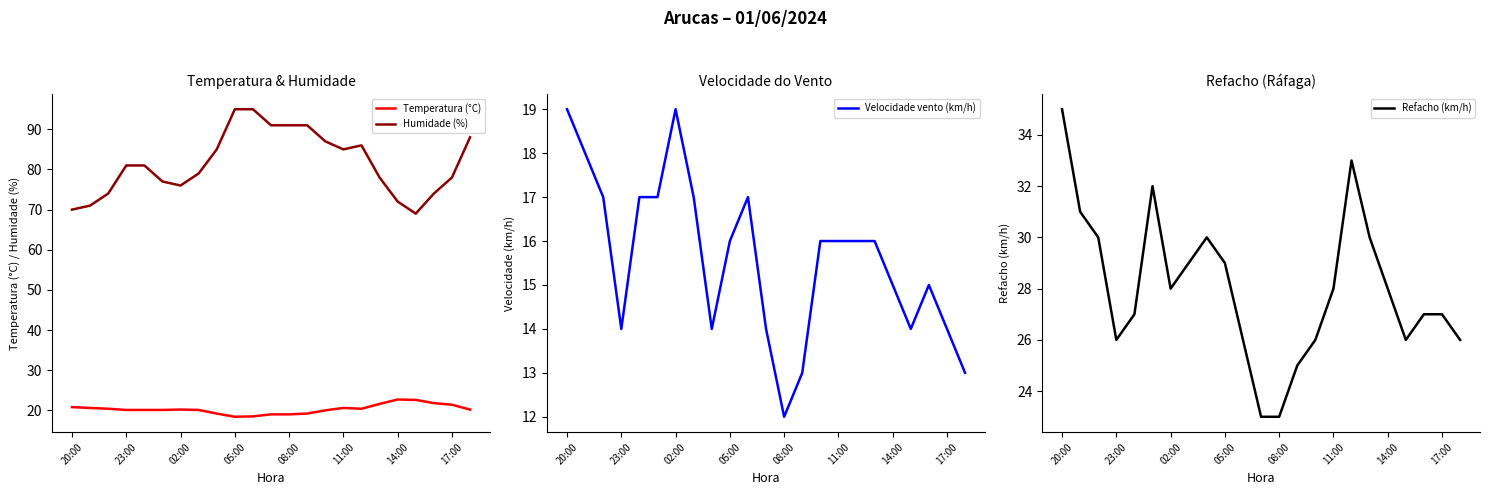

The value of Refacho (km/h) at 14:00 is 28. True or false?

True